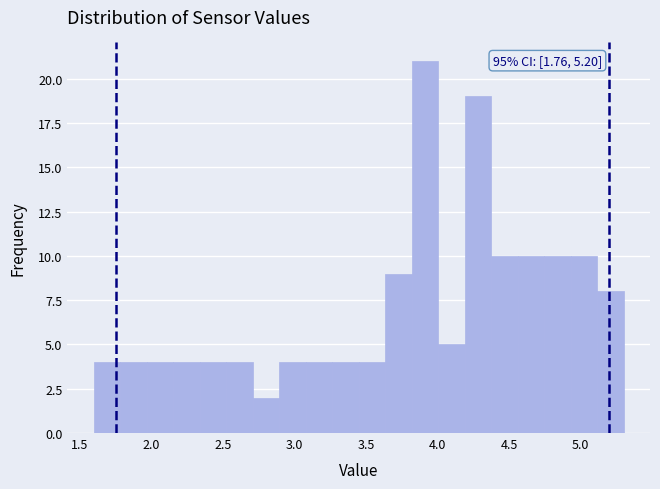

Read against the x-axis, roughly where is the centre of the tallest bar?

3.90